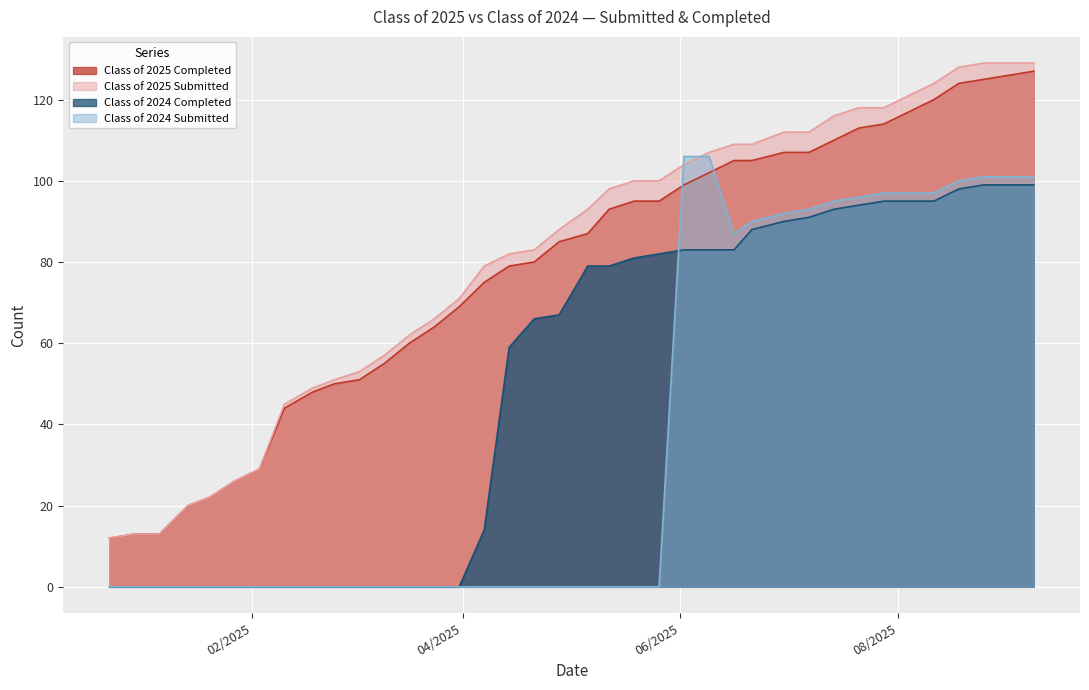

Between 04/21/2025 and 02/03/2025, which is larger?

04/21/2025